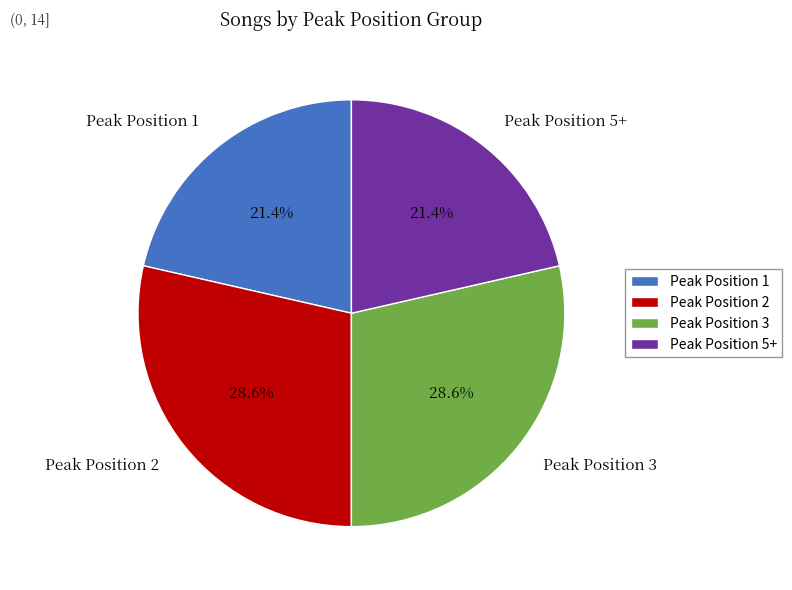

How much of the chart is everything except Peak Position 2?

71.4%